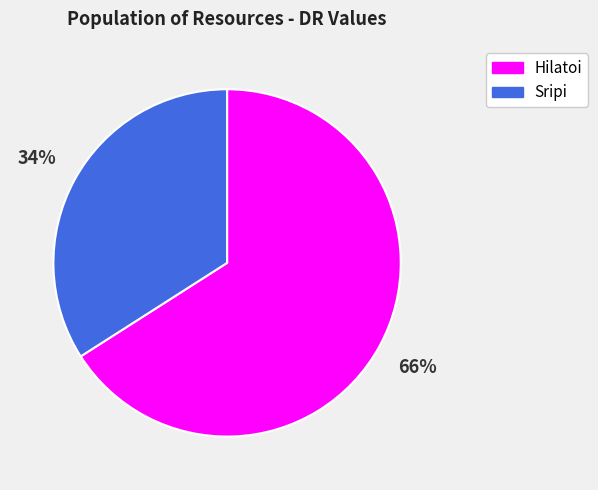

Count the number of slices in the pie.

2